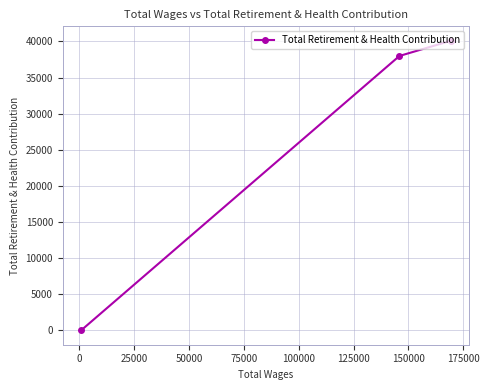

What is the maximum value shown in the chart?

40087